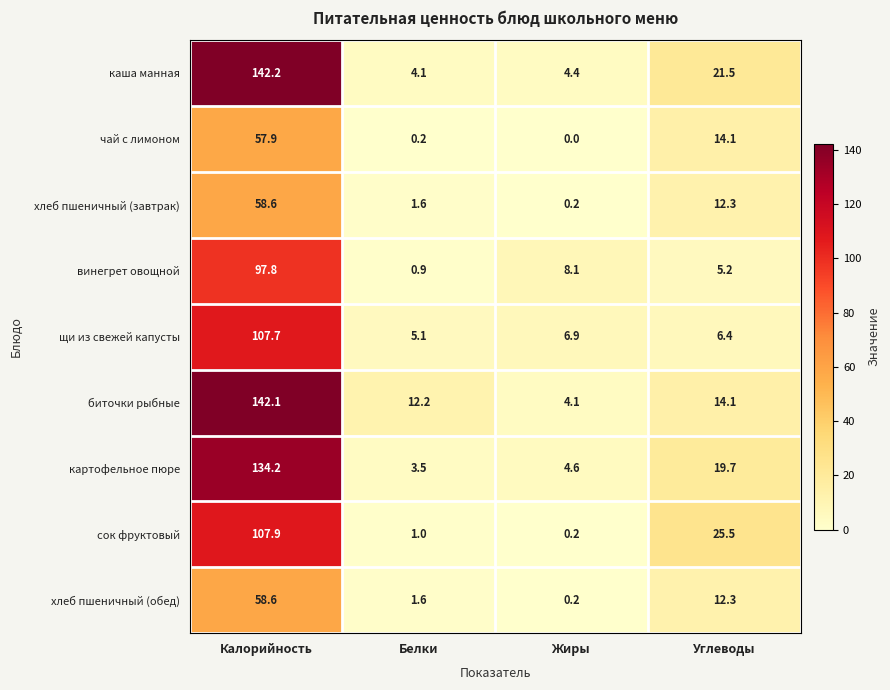

How many categories are shown in the chart?

4